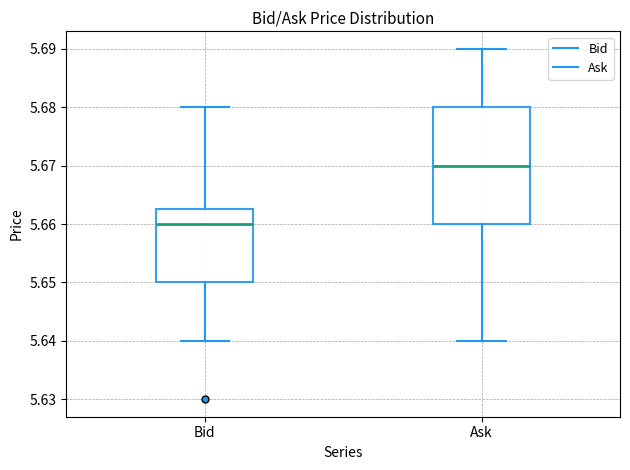

Reading left to right, transcribe this box plot: for each box, give where its median line is, the range the box spans, and where its two whiskers end, as read against the y-axis. The values are not printed on the chart, so give them approximately, as read against the axis.

Bid: median 5.660, box 5.650 to 5.663, whiskers 5.640 to 5.680
Ask: median 5.670, box 5.660 to 5.680, whiskers 5.640 to 5.690